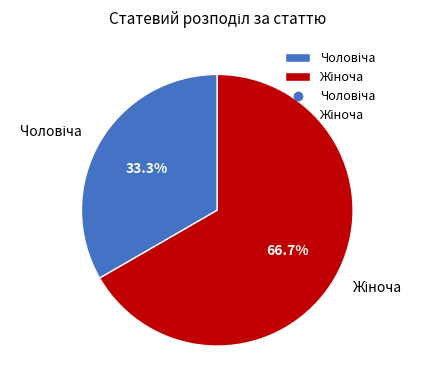

Is there a majority slice in this chart?

Yes